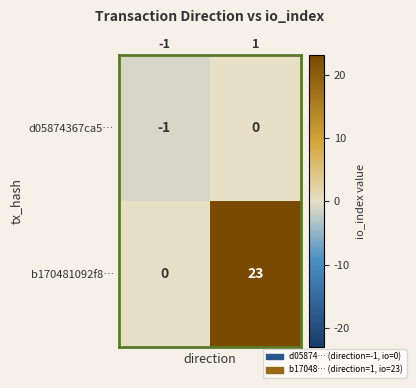

Between -1 and 1, which series saw the biggest shift?

b170481092f8…